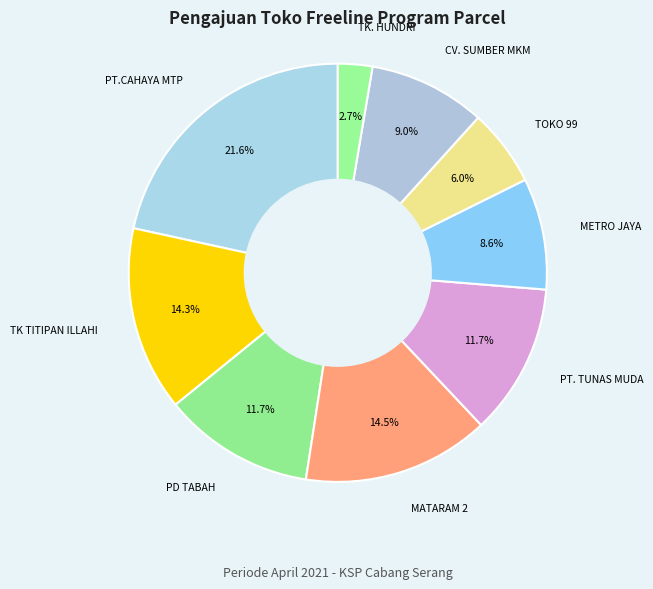

What is the smallest slice in the pie chart?

TK. HUNDRI